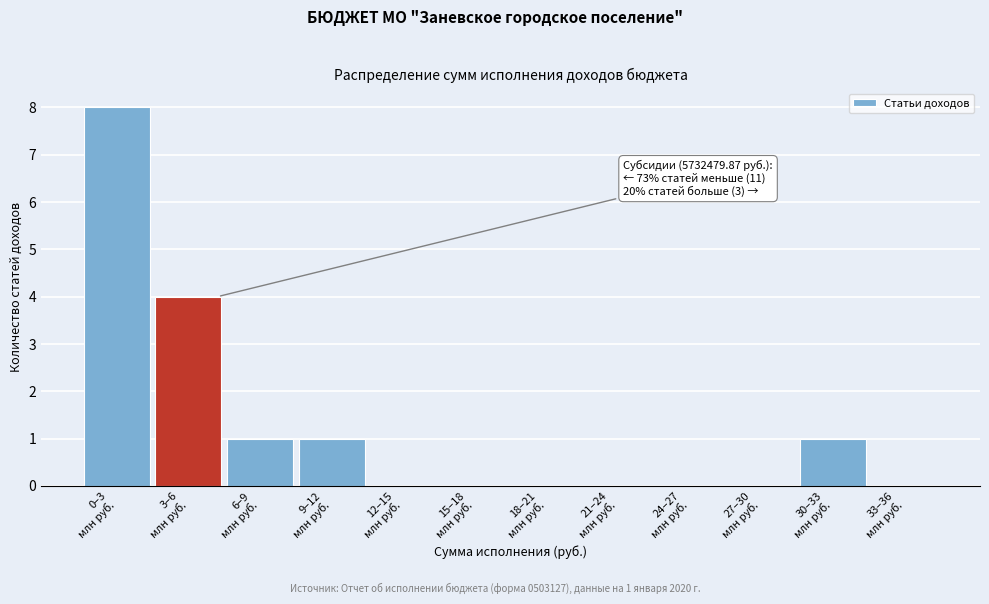

What is the greatest value displayed?

8